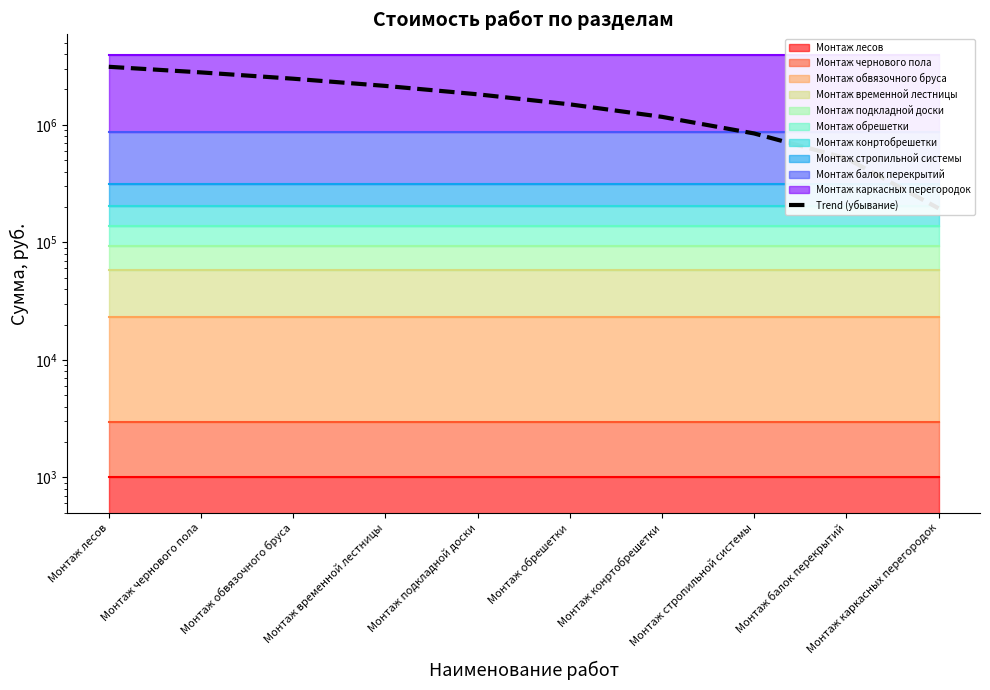

True or false: the data has more than 1 interior local peaks.

False